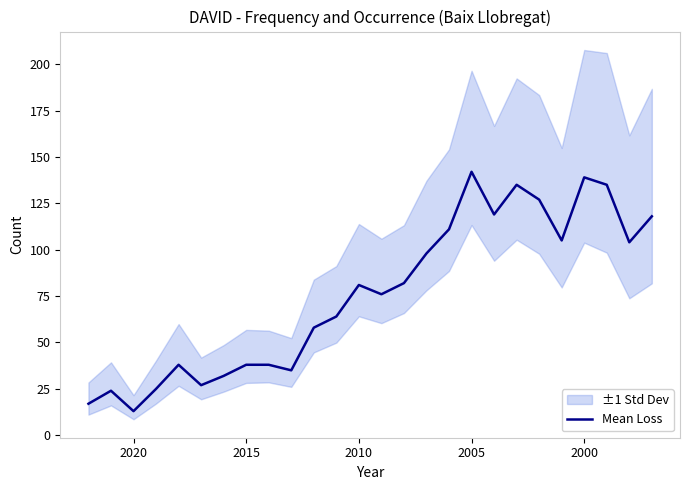

The chart shows a value of 43 at 2000. True or false?

False